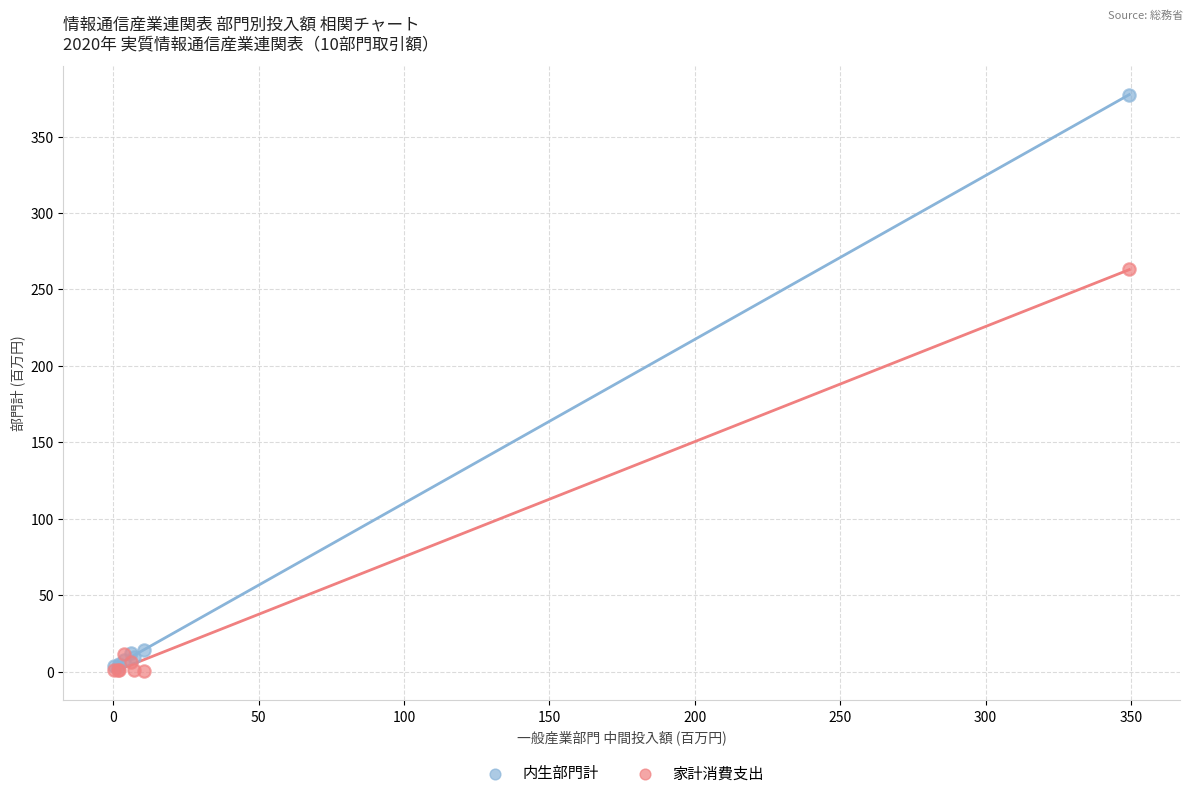

Which series has the largest Y range (max minus min)?

内生部門計